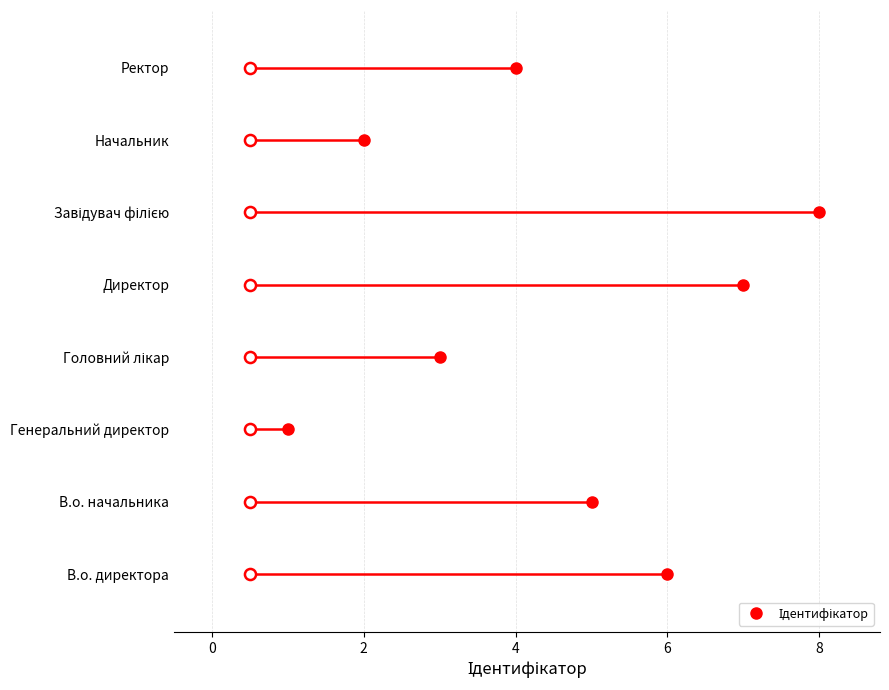

Where is the first local minimum?

Генеральний директор